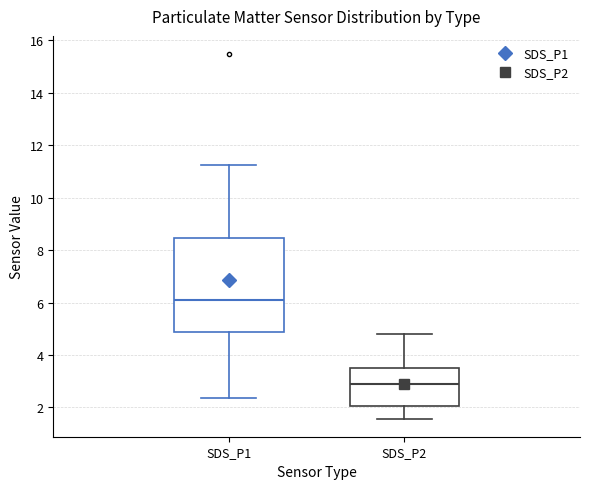

Reading left to right, read every box against the y-axis: the position of its median line, the range the box covers, and the ends of its whiskers. The values are not printed on the chart, so give them approximately, as read against the axis.

SDS_P1: median 6.2, box 4.8 to 8.4, whiskers 2.4 to 11.2
SDS_P2: median 3.0, box 2.0 to 3.6, whiskers 1.6 to 4.8